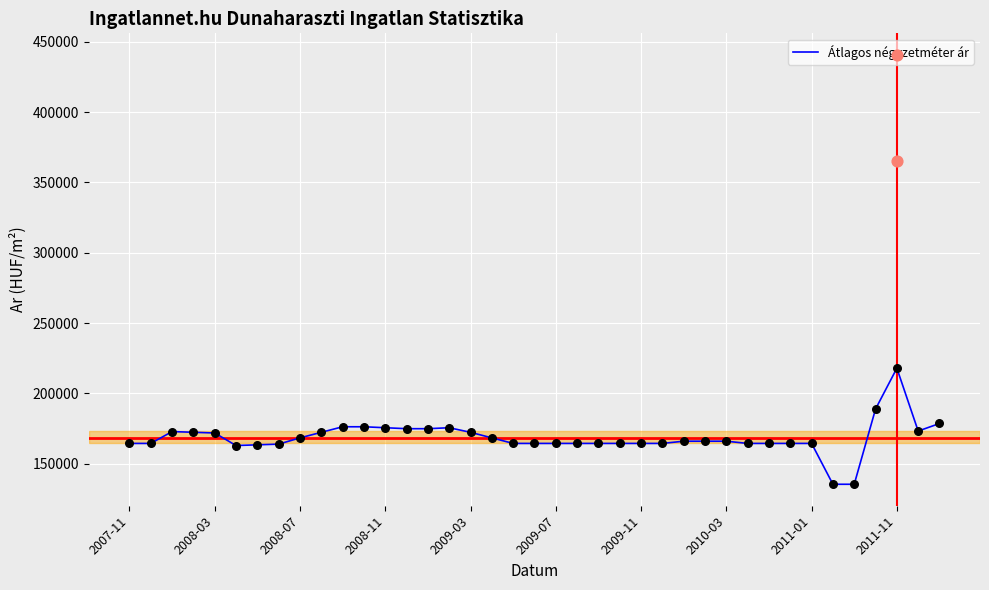

What is the lowest value of the Átlagos négyzetméter ár series?

135462